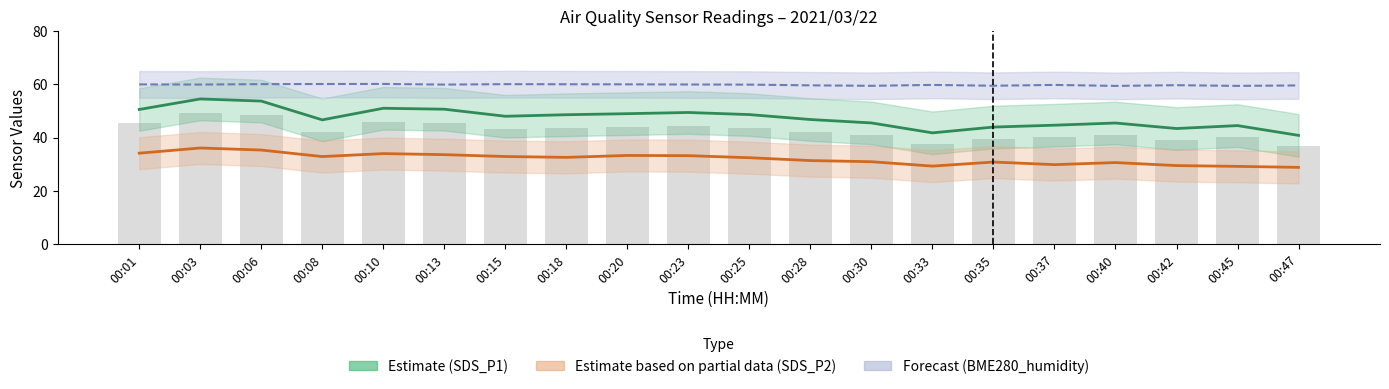

What is the spread (max minus min) of values at 00:42?

30.2